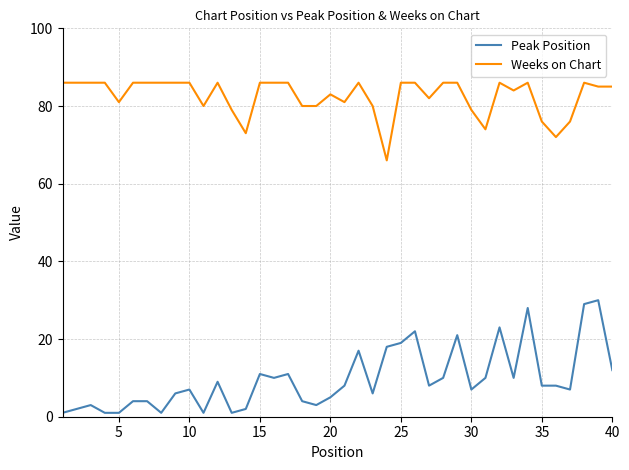

List the series in order of their overall mean, lowest first.

Peak Position, Weeks on Chart